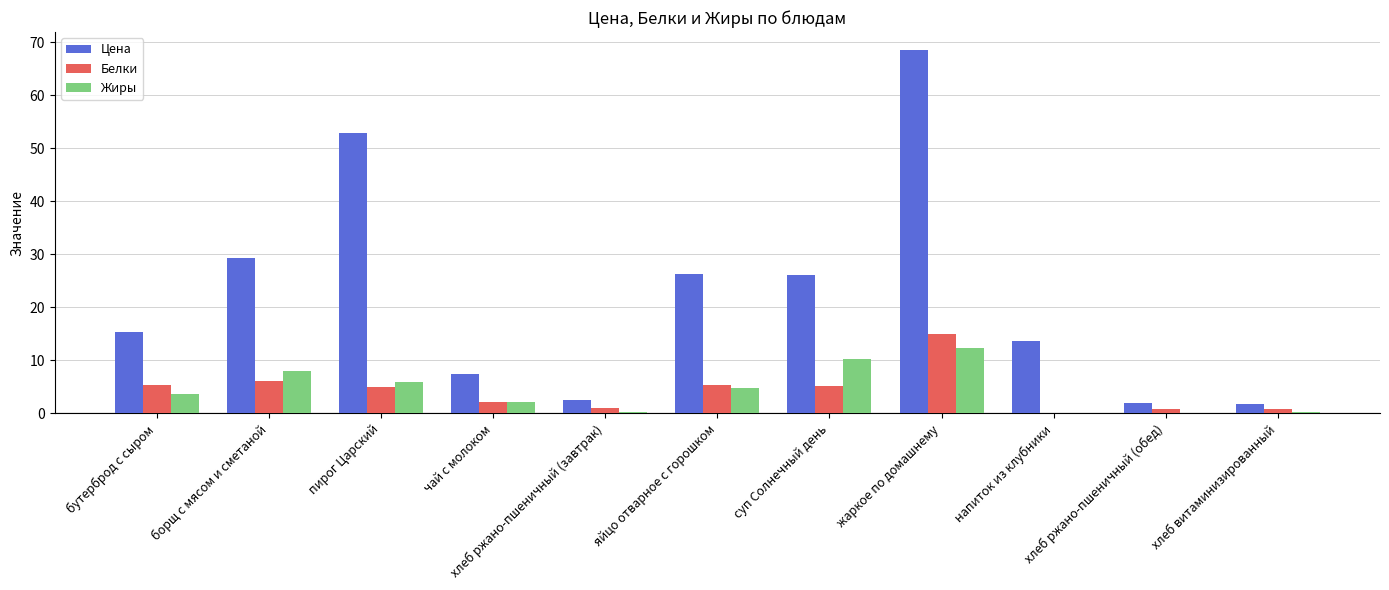

What is the highest value of the Жиры series?

12.4